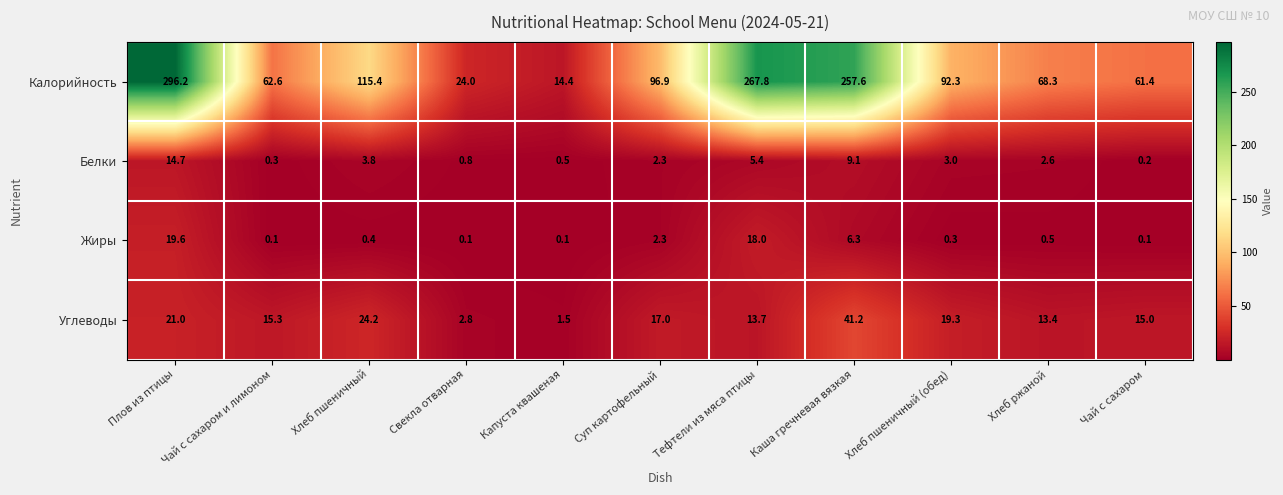

What is the total value across all series at Хлеб пшеничный?

143.8